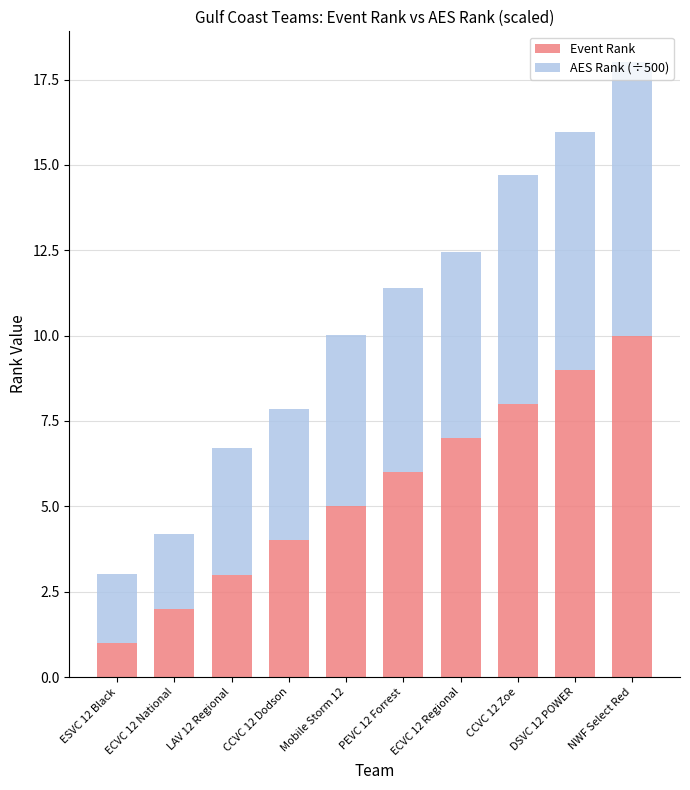

Which category has the lowest value in the Event Rank series?

ESVC 12 Black